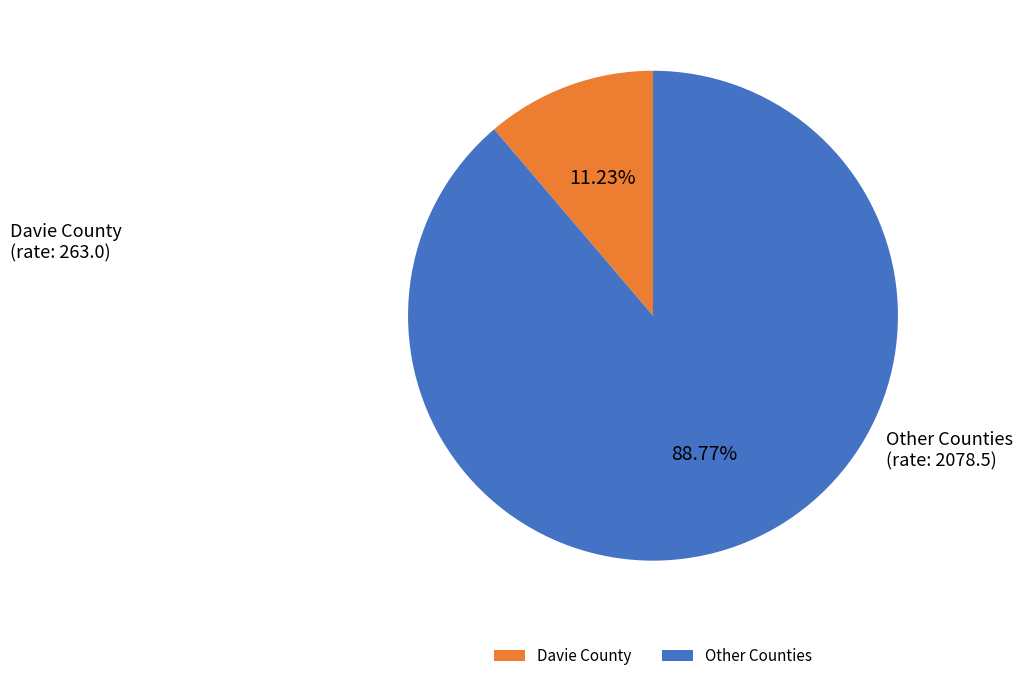

Which category has the biggest portion of the pie?

Other Counties